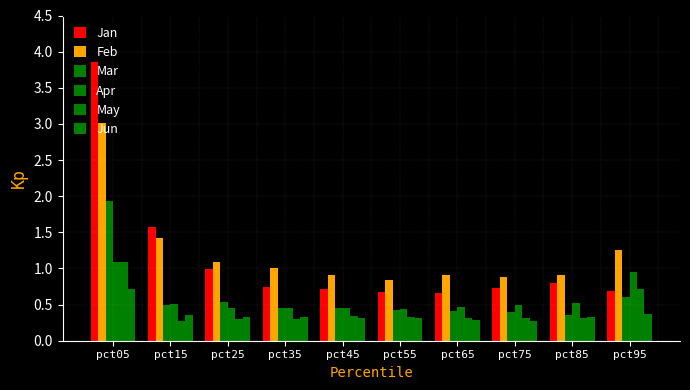

What is the highest value of the Jun series?

0.7